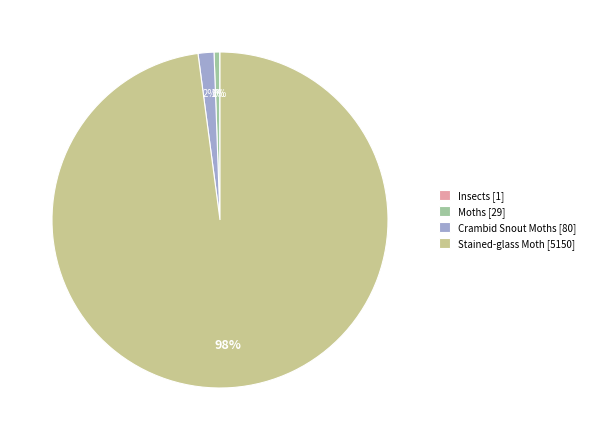

What percentage is the Crambid Snout Moths slice, to the nearest percent?

2%